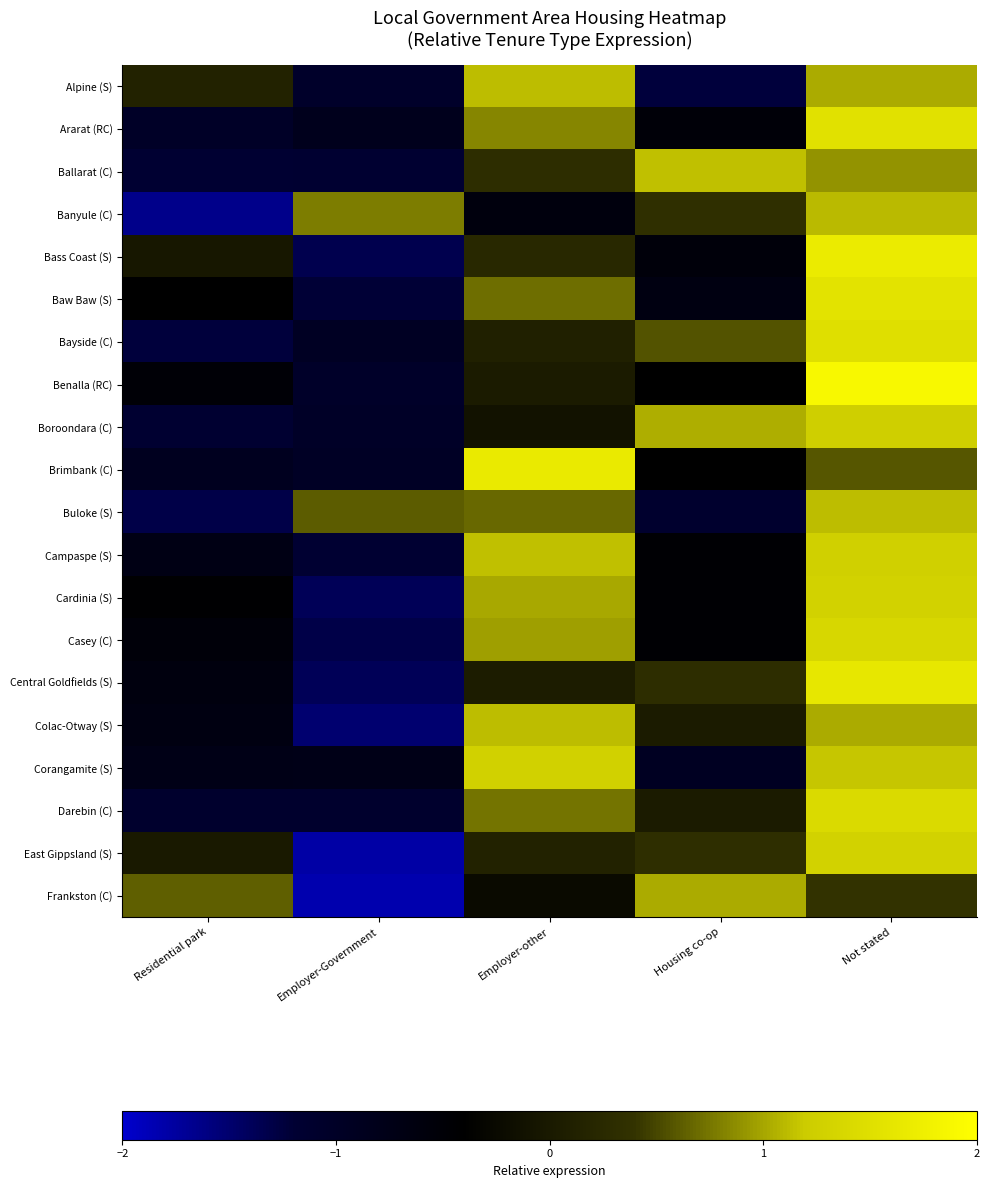

At which category is the sum across all series the highest?

Not stated